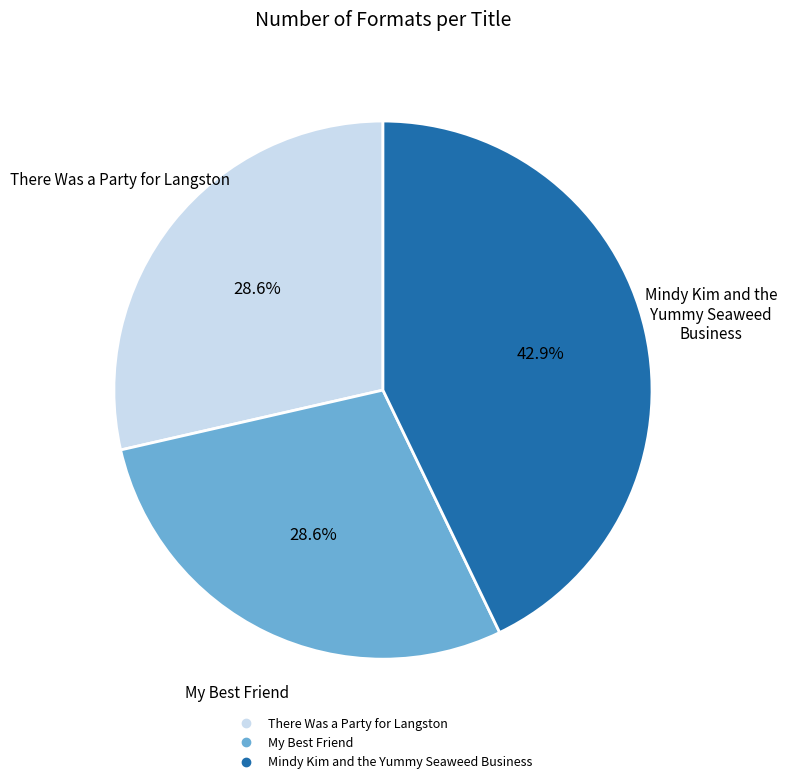

Approximately how many times larger is the value at There Was a Party for Langston compared to Mindy Kim and the Yummy Seaweed Business?

0.7